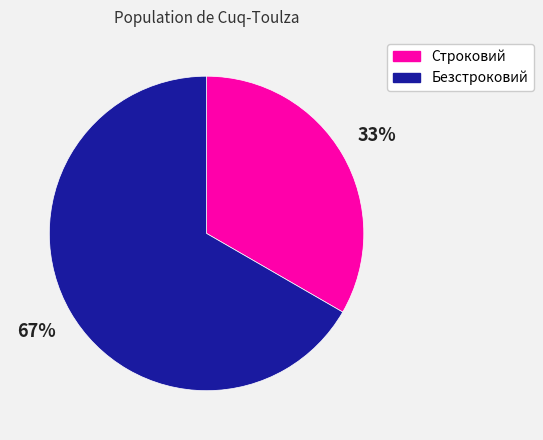

Is the sum of Строковий and Безстроковий greater than half?

Yes